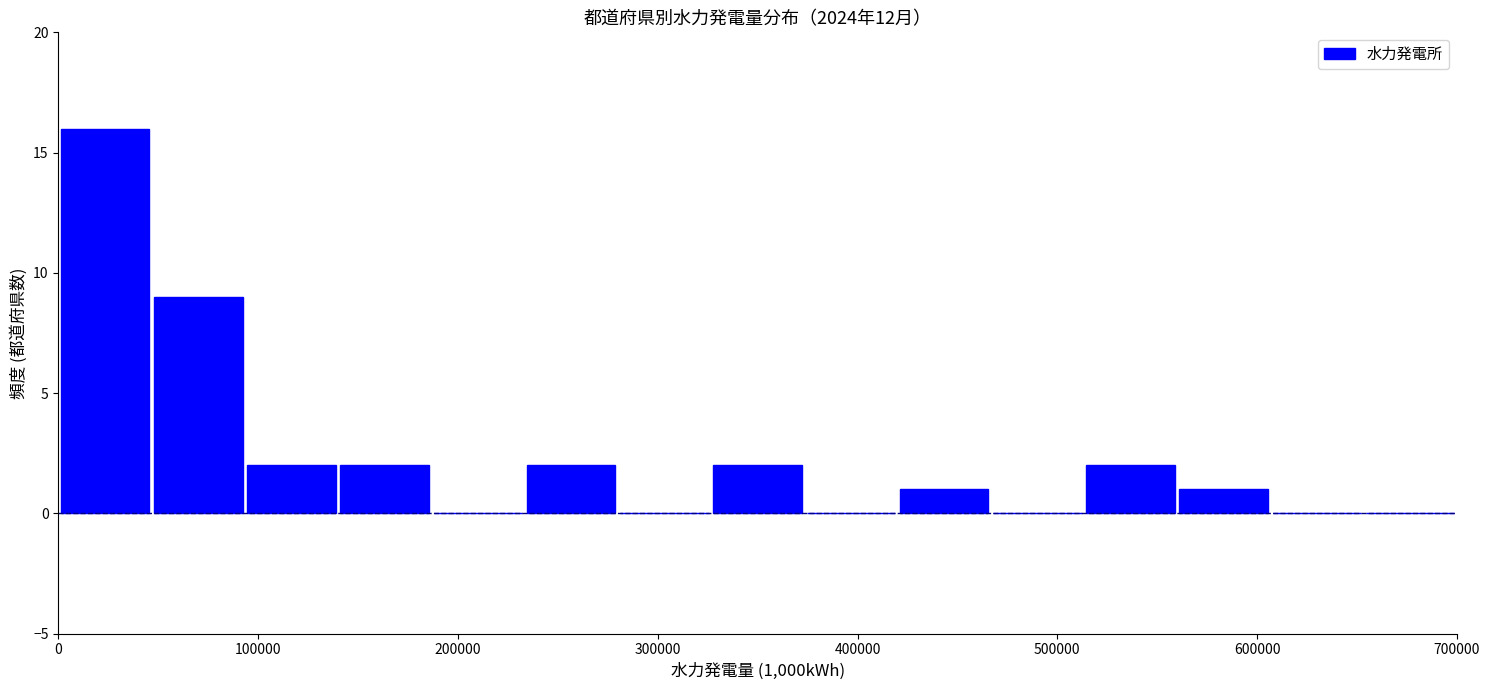

Which range on the x-axis has the tallest bar?

0 to 50000